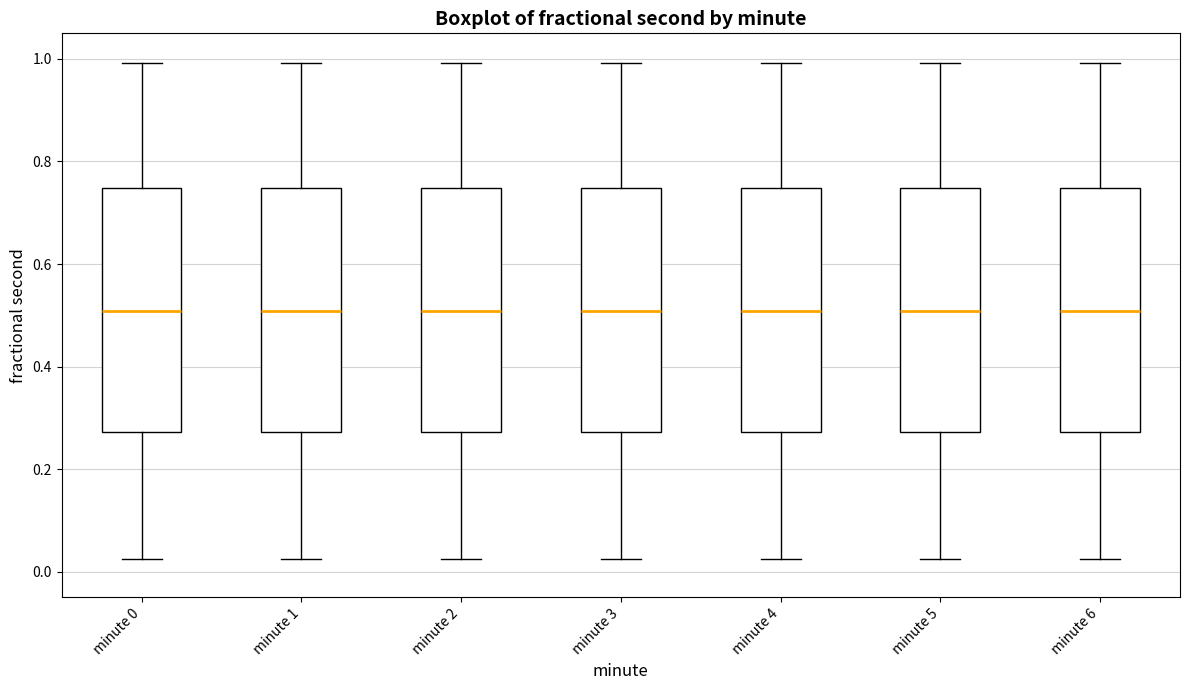

Where is the lower edge of the box for minute 3 on the y-axis? The values are not printed on the chart, so give them approximately, as read against the axis.

0.28